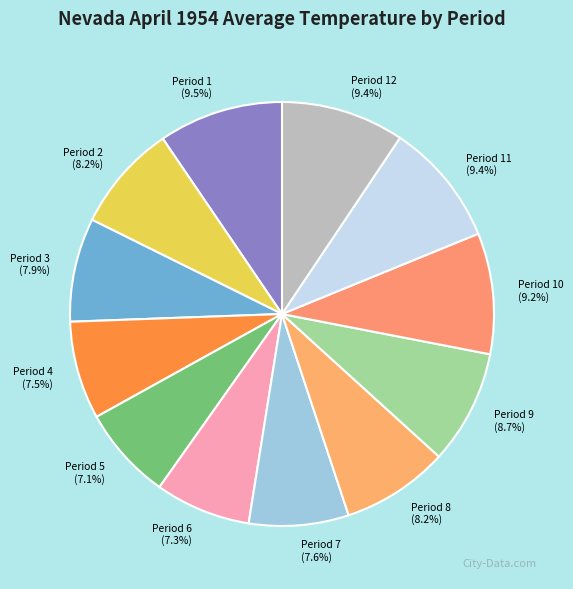

Is there any slice that represents more than half of the pie?

No